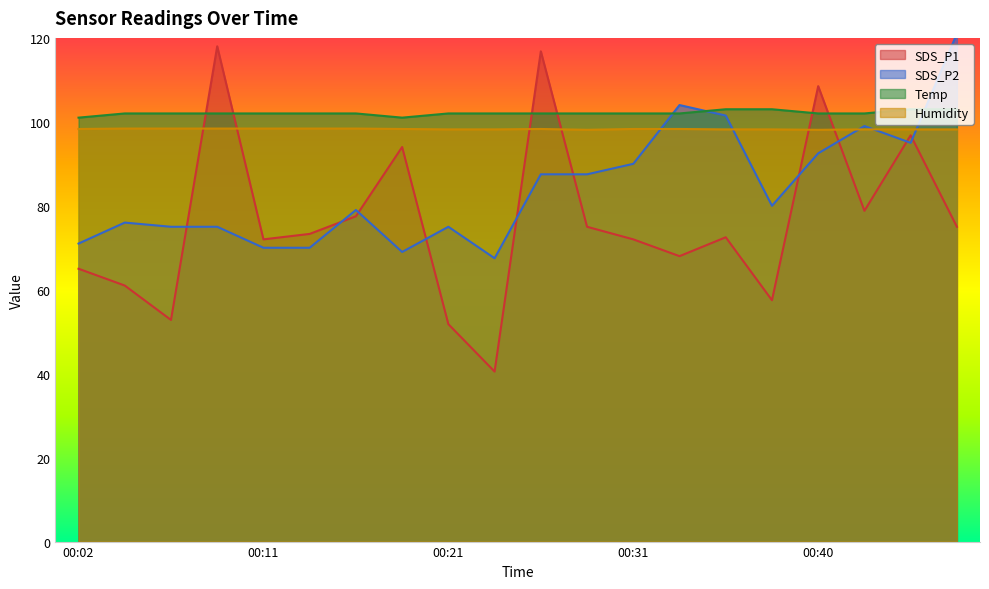

At which category does SDS_P2 reach its first local peak?

00:04